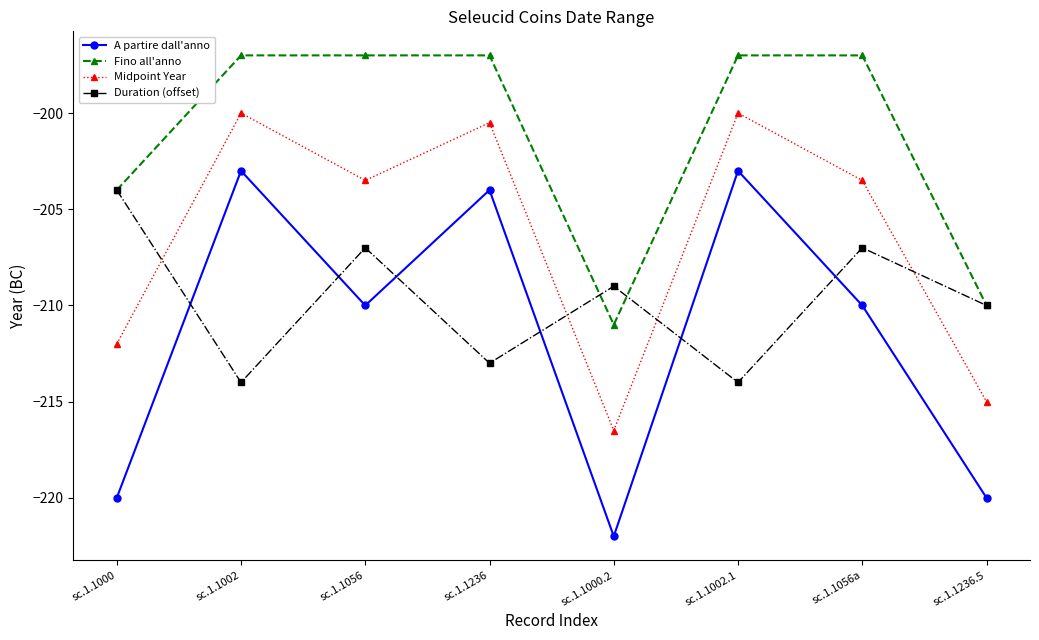

At how many categories does at least one series exceed -213?

8